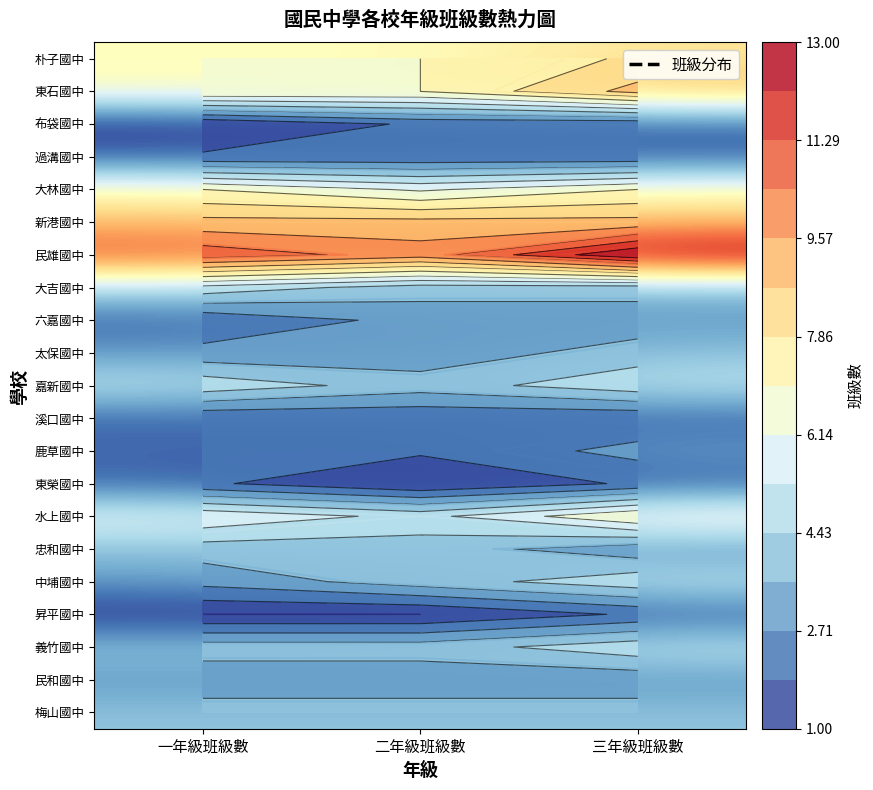

Which series has the largest total across all categories?

民雄國中